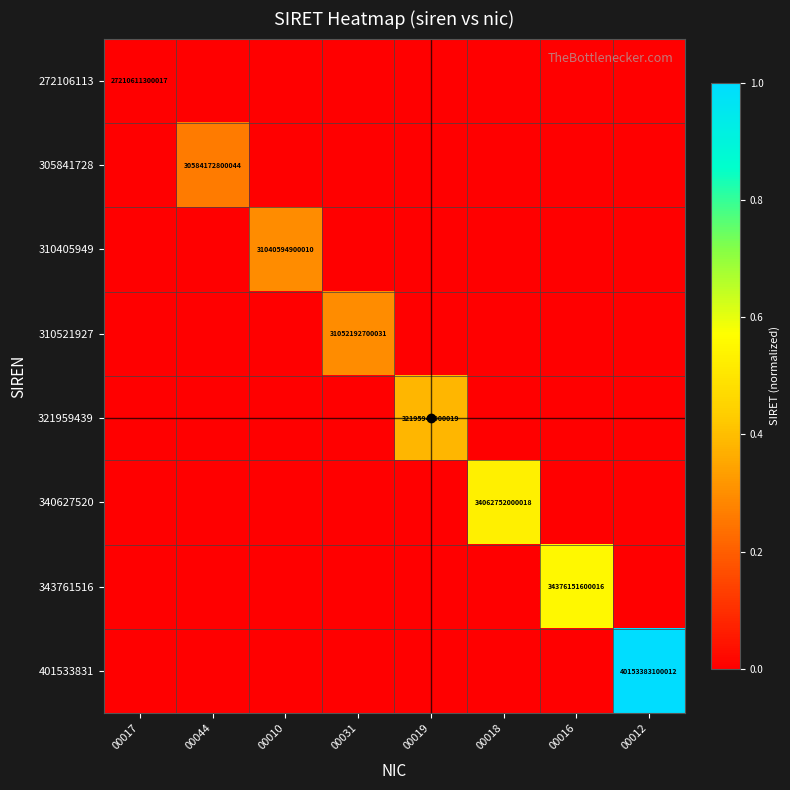

Is the value of 321959439 at 00019 greater than the value of 305841728 at 00044?

Yes